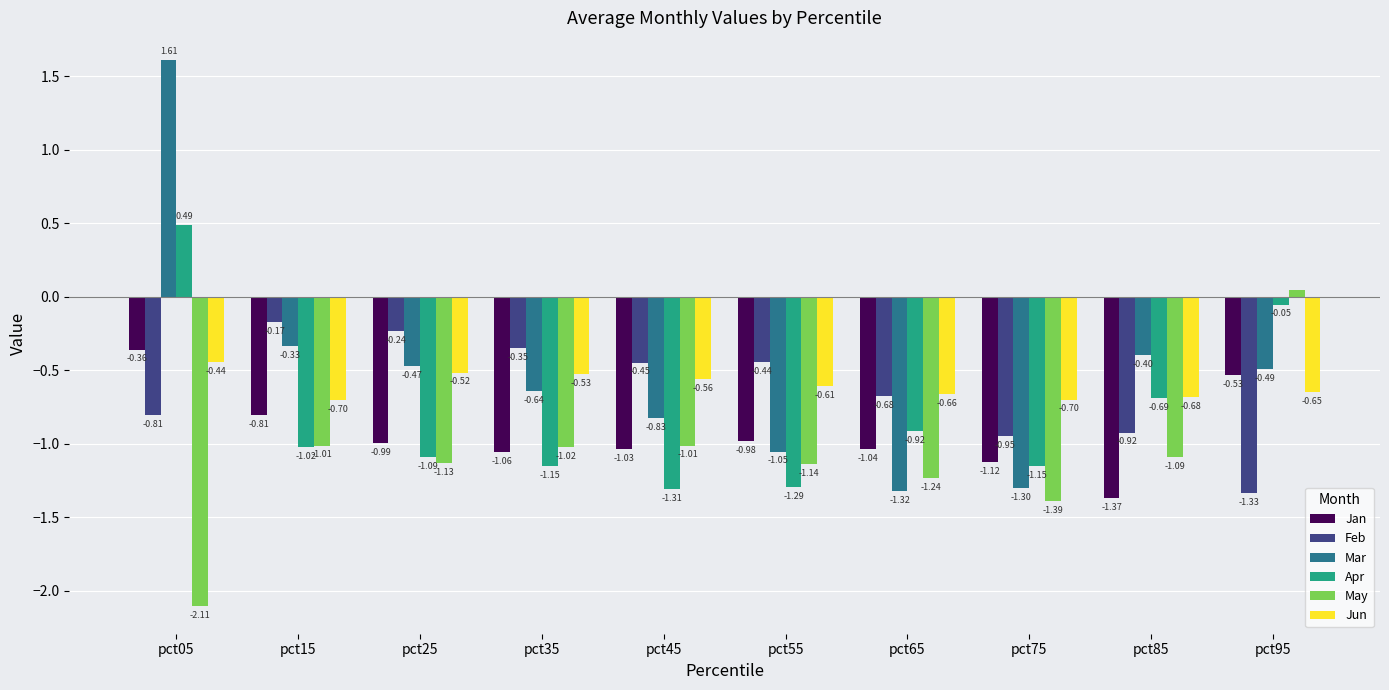

How many groups of bars are there?

10